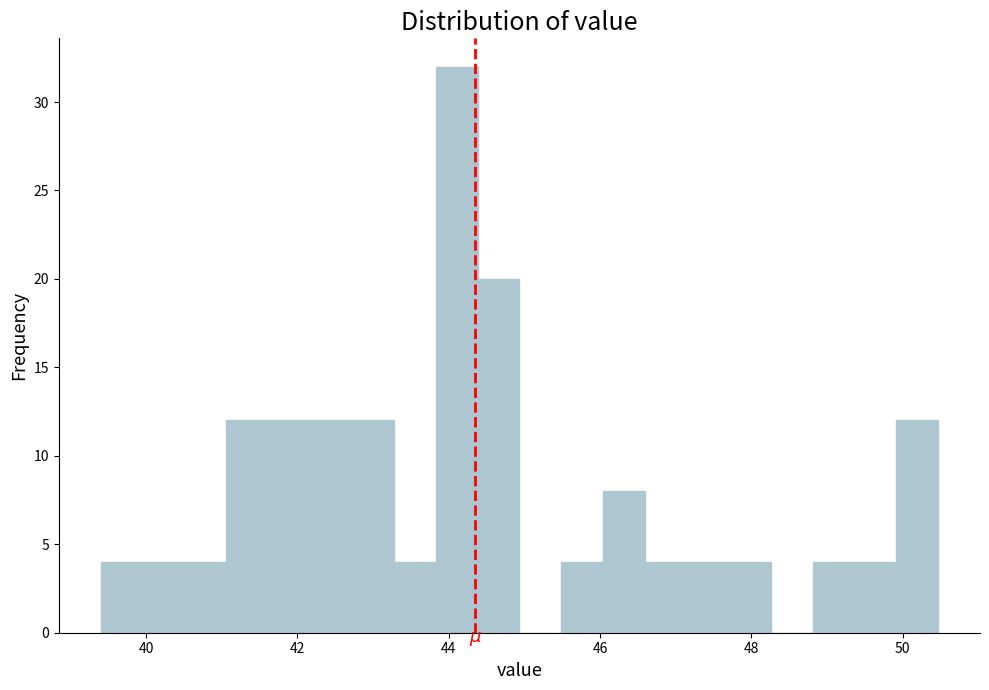

Around what value on the x-axis is the tallest bar? Give the approximate position of its centre, as read against the axis.

44.2